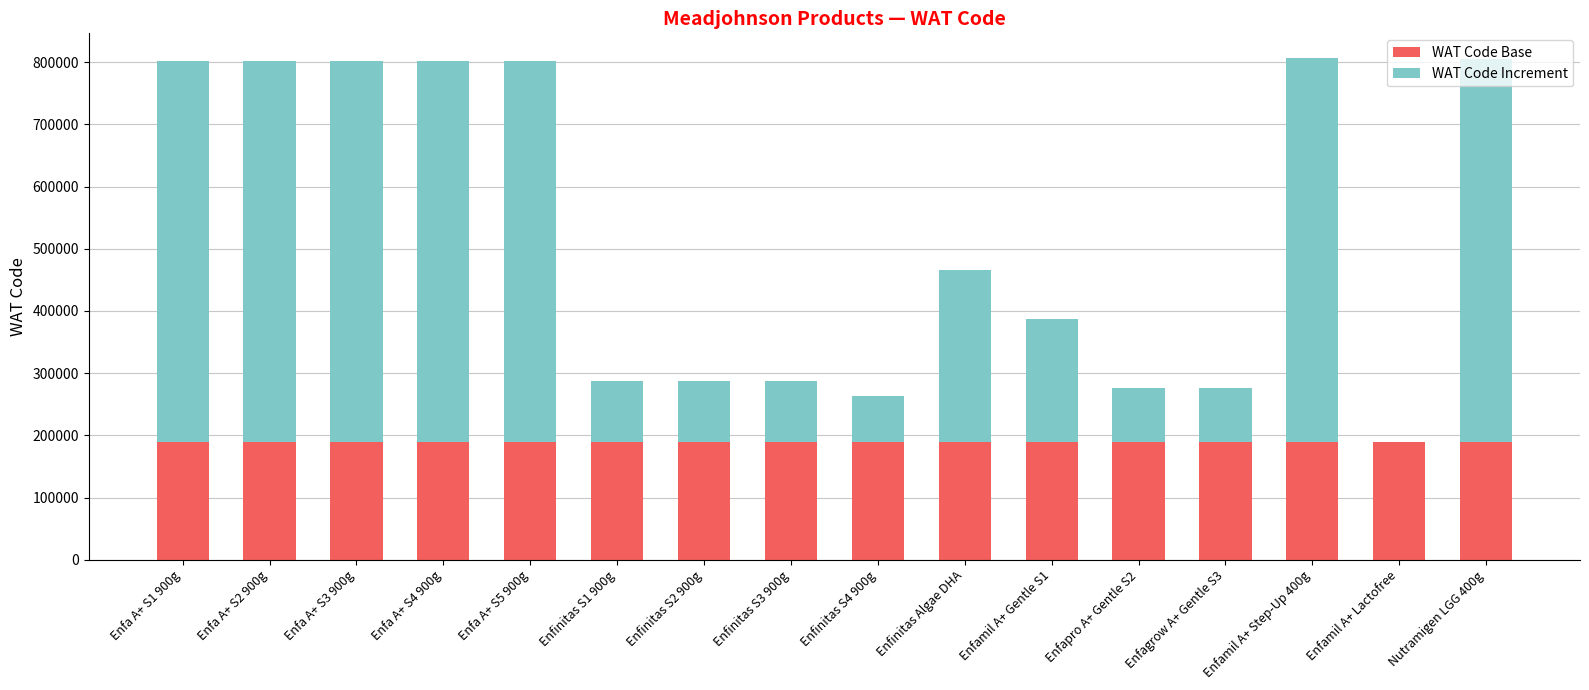

What is the average value of the WAT Code Base series?

188883